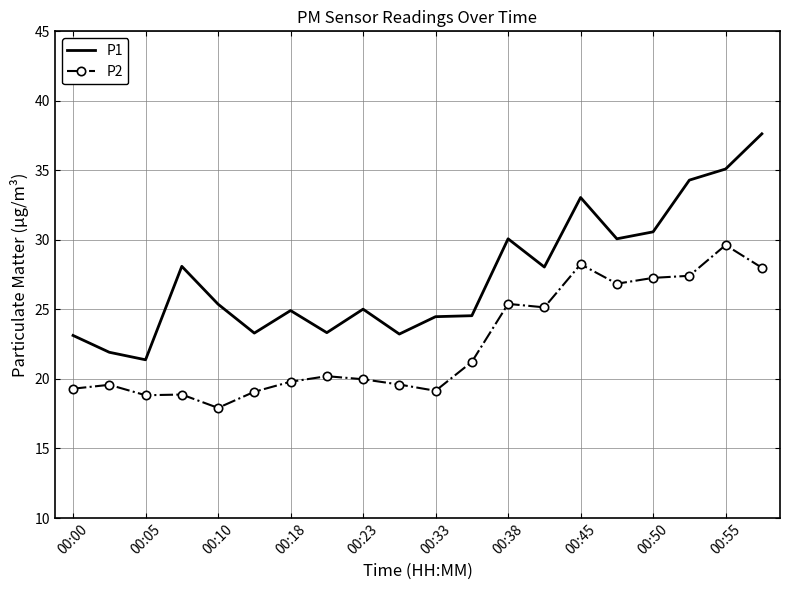

Which series has the largest total across all categories?

P1